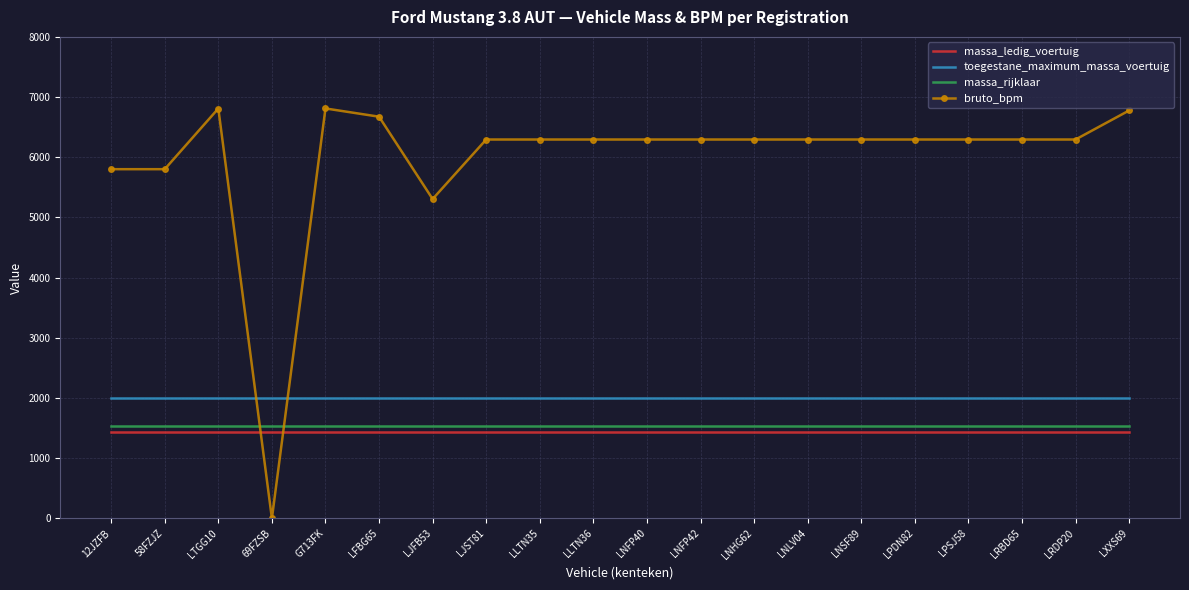

True or false: massa_ledig_voertuig and massa_rijklaar intersect in this chart.

False